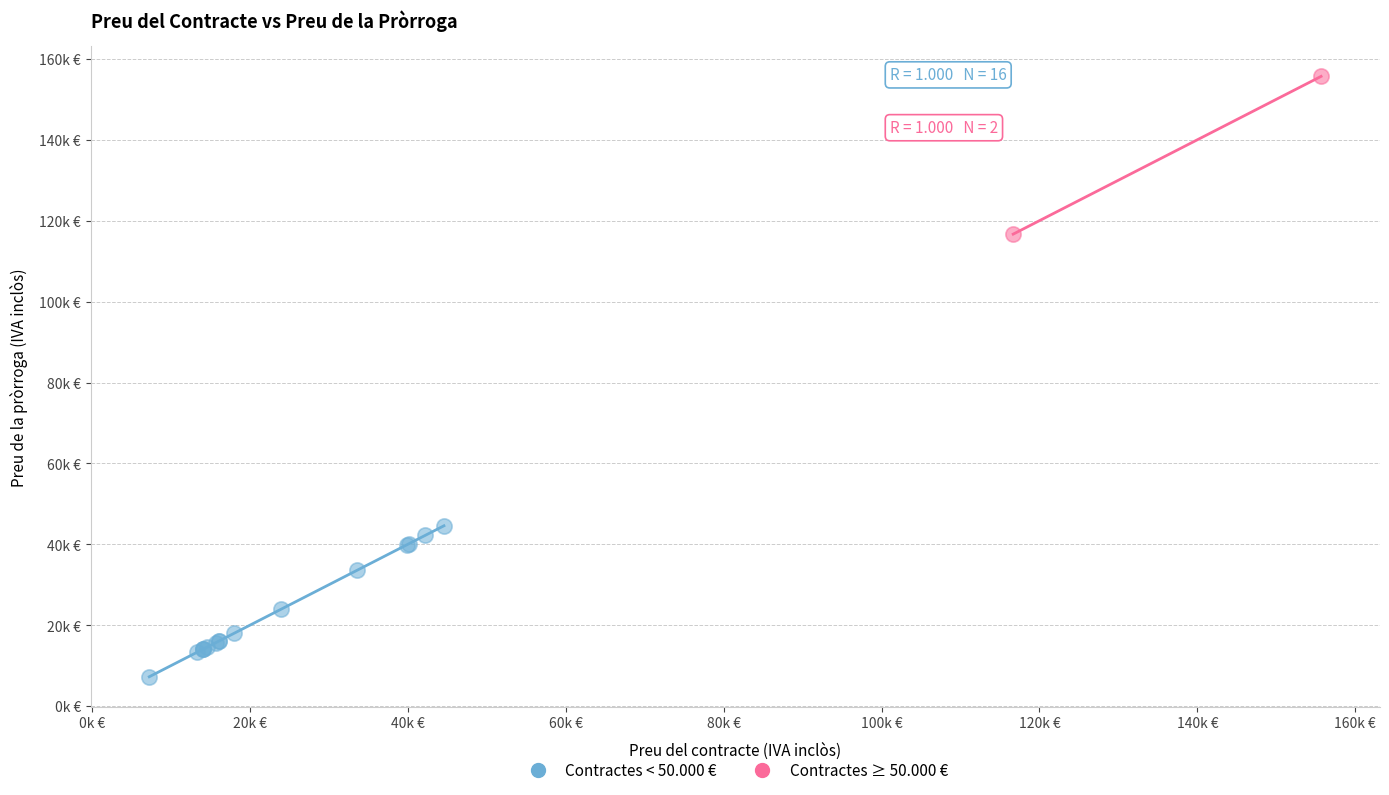

Which series has the widest spread of Y values?

Contractes ≥ 50.000 €